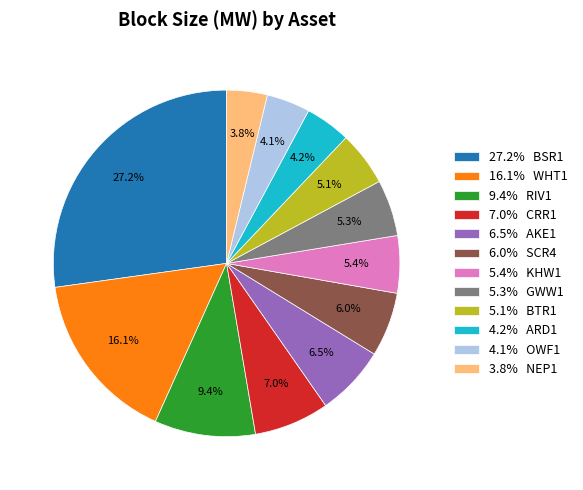

Count the number of slices in the pie.

12